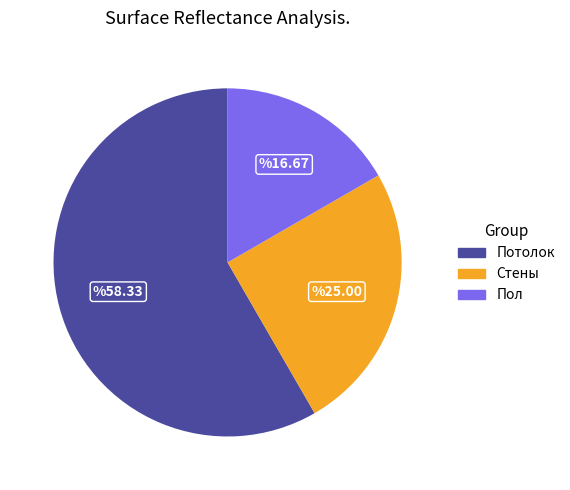

What is the majority slice?

Потолок